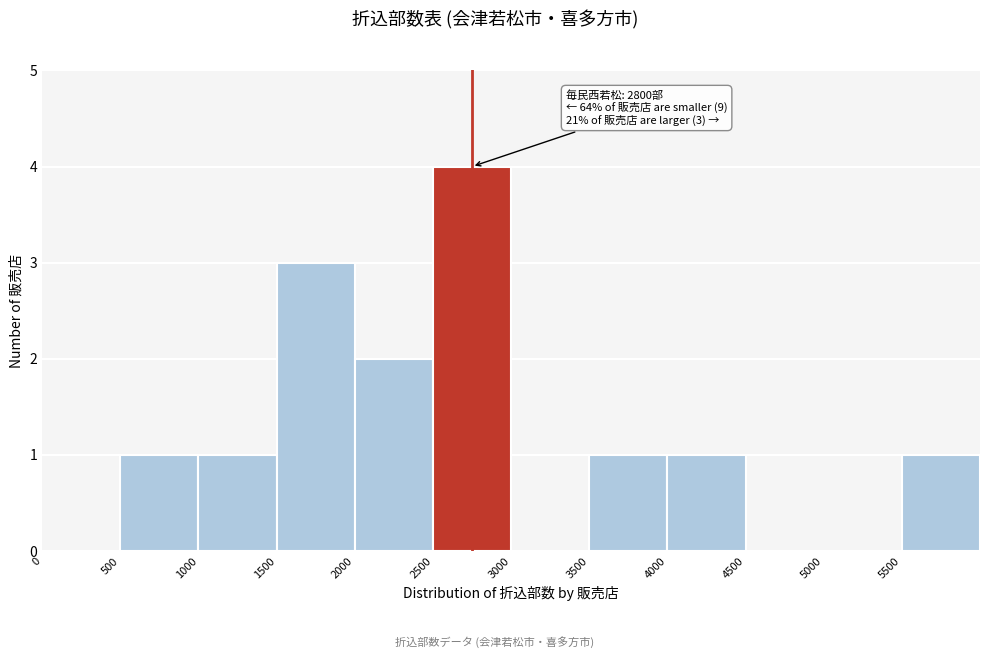

Which range on the x-axis has the tallest bar?

2500 to 3000